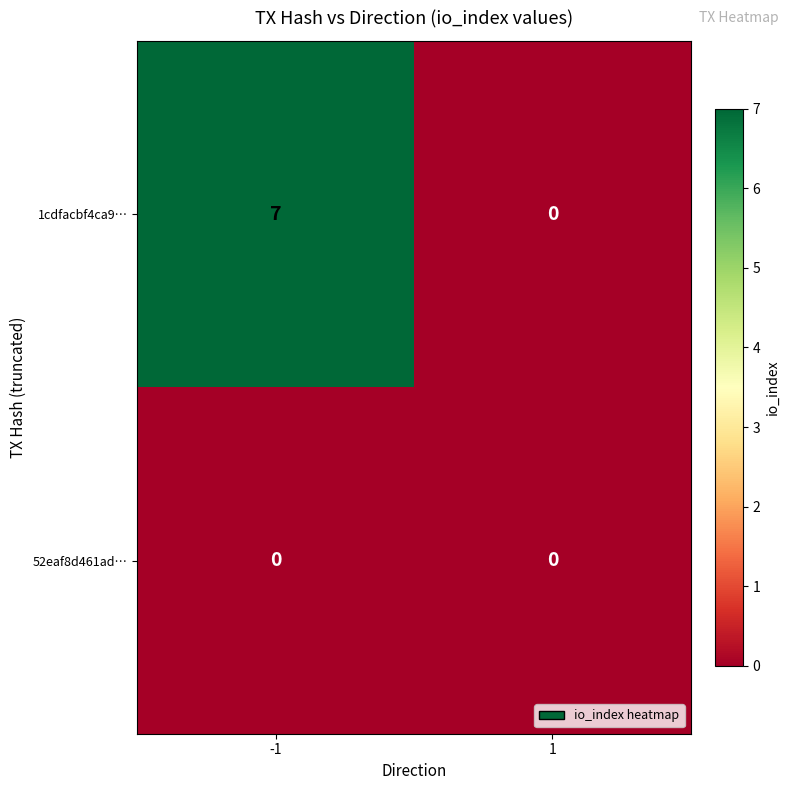

Reading right to left, transcribe all the data shown in this chart.

1cdfacbf4ca9…: 1=0	-1=7
52eaf8d461ad…: 1=0	-1=0